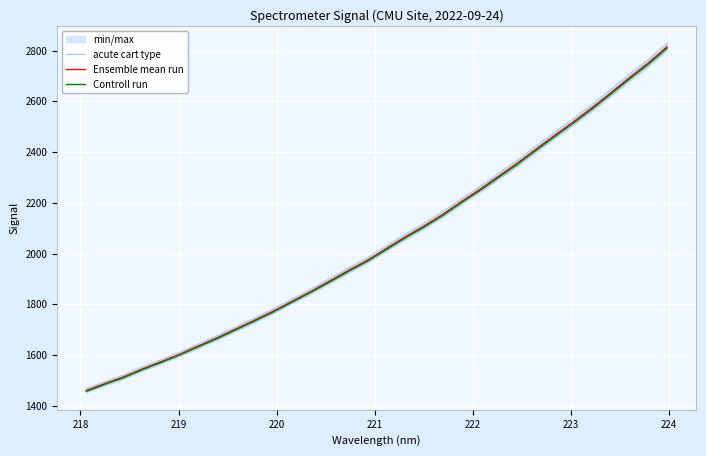

What is the lowest value of the Controll run series?

1457.3